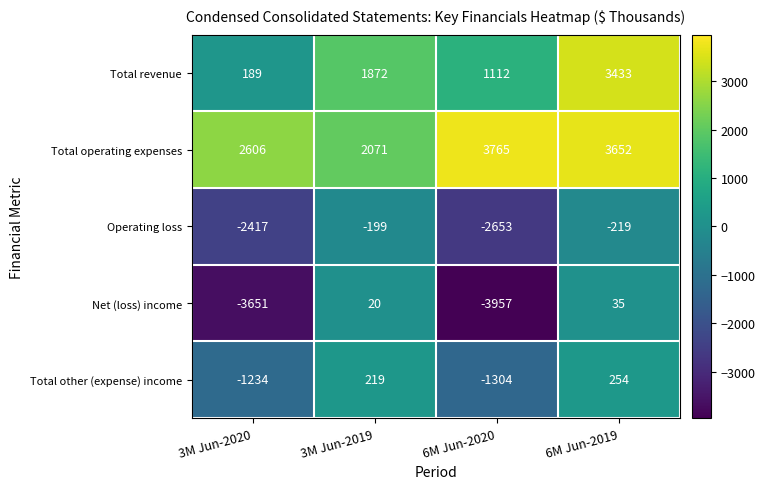

Count the number of categories in the chart.

4